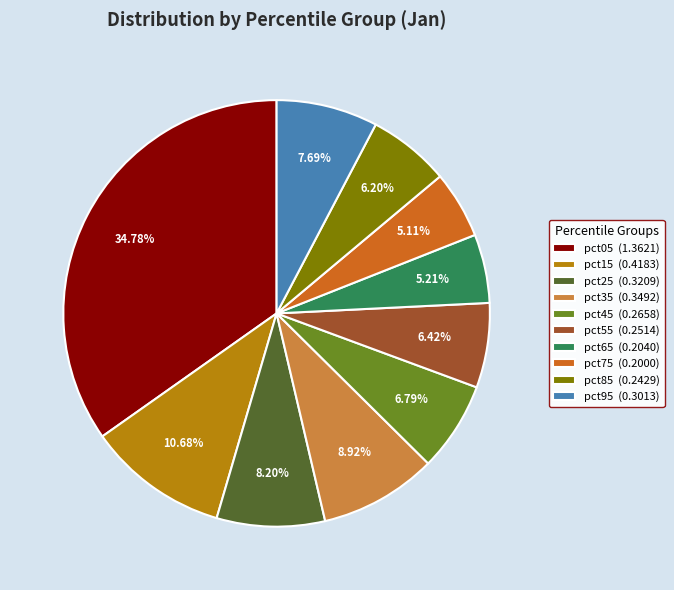

Which has a higher value, pct35 or pct15?

pct15